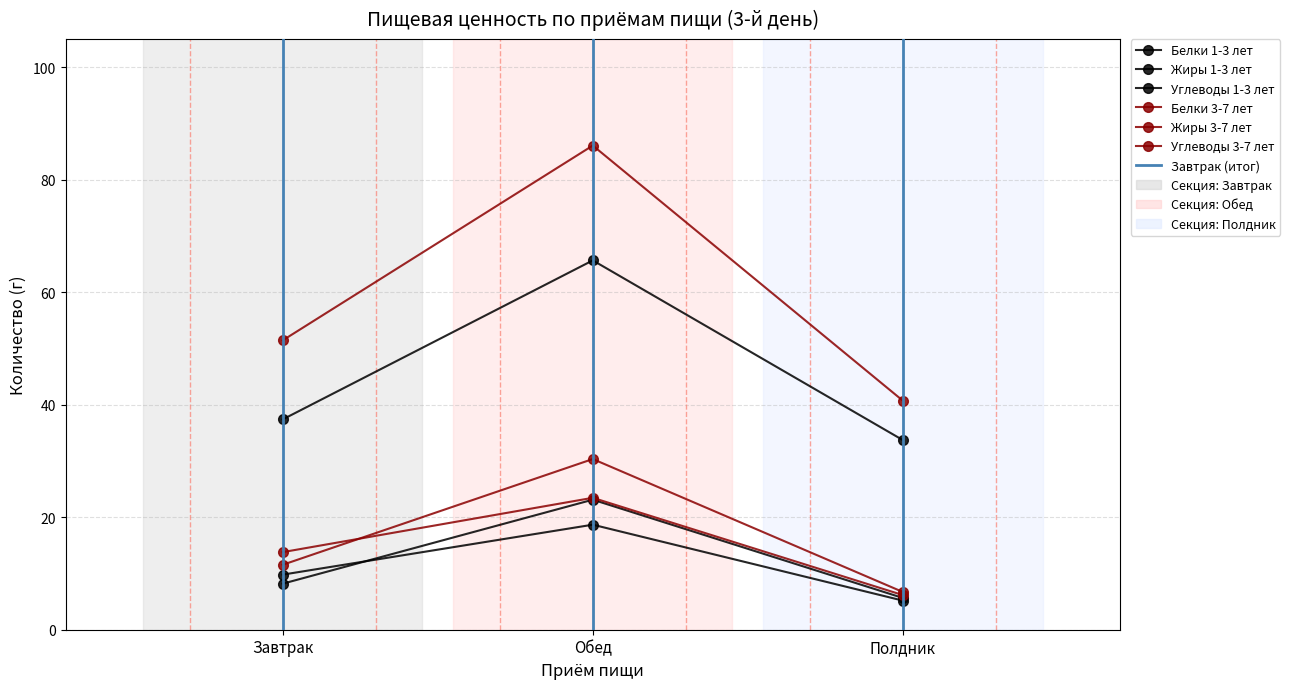

What is the maximum value shown in the chart?

86.1